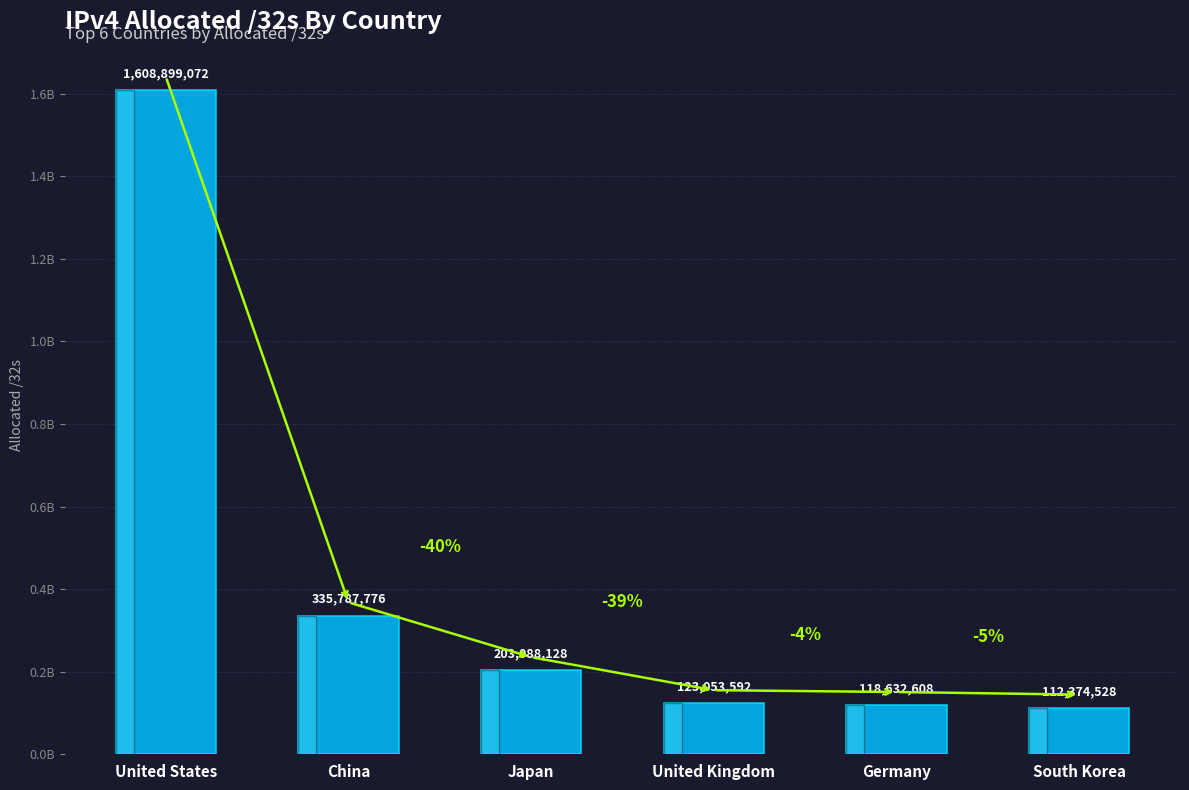

The value at United Kingdom is 123053592. True or false?

True